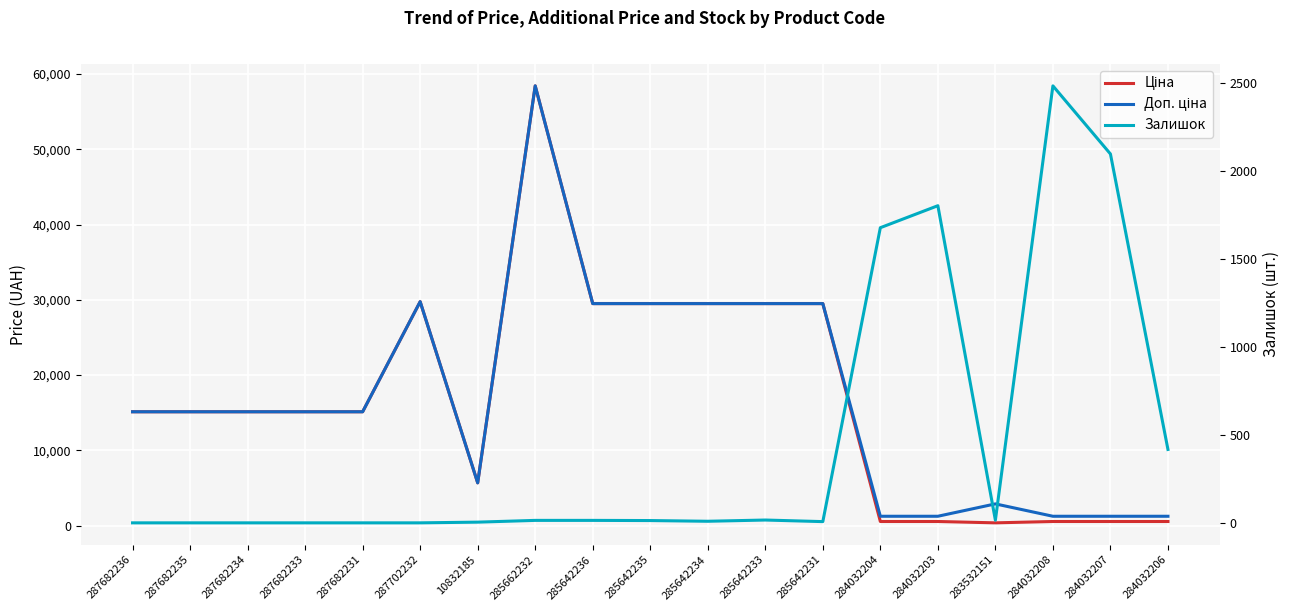

What is the highest value of the Ціна series?

58426.5